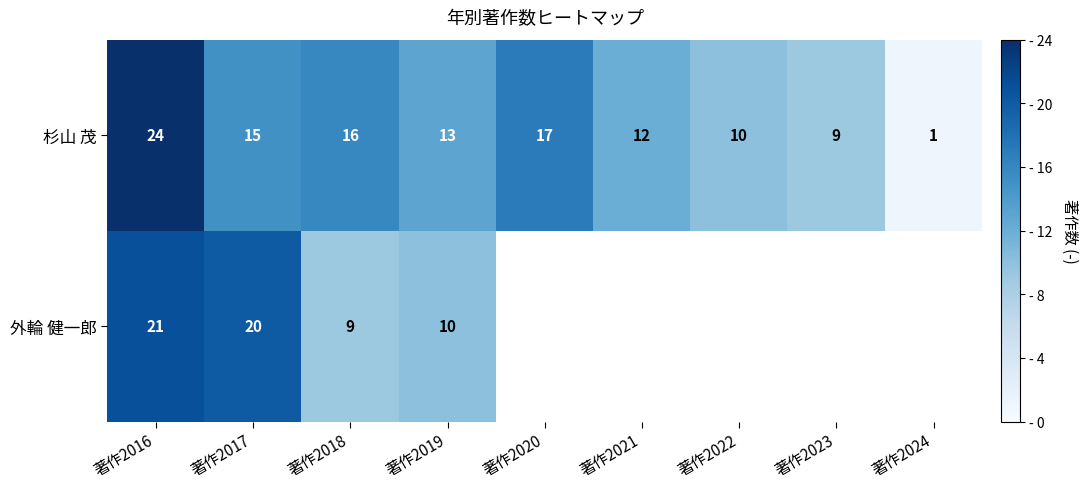

Is it true that 杉山 茂 equals 1 at 著作2024?

True